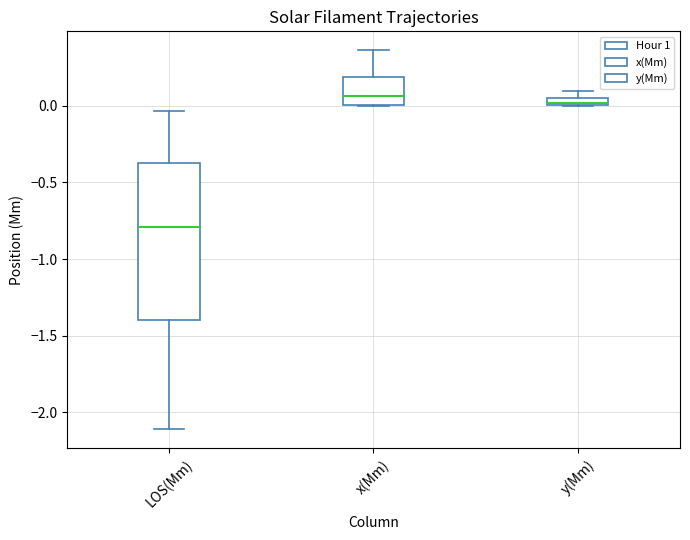

Which box has the lowest median line?

LOS(Mm)